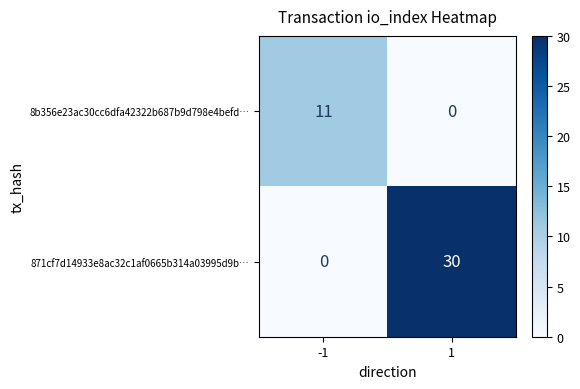

Read the 871cf7d14933e8ac32c1af0665b314a03995d9b… value at 1, to the nearest 5.

30